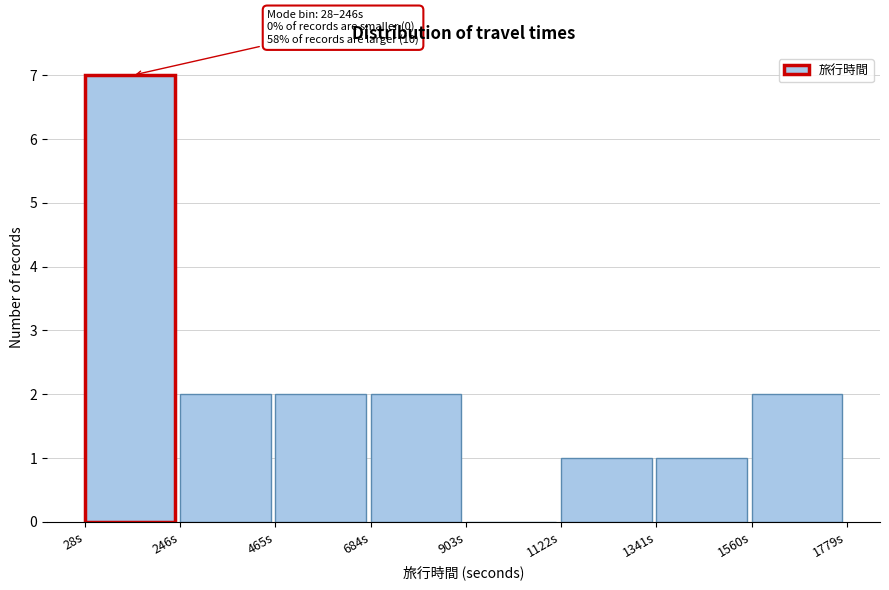

Over which range of the x-axis is the bar tallest?

50 to 250